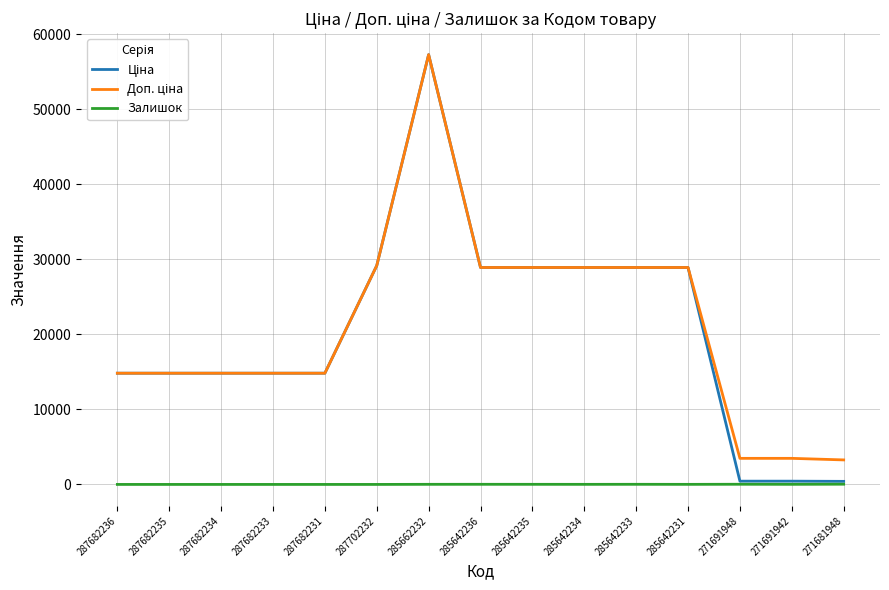

What is the difference between the highest and lowest values at 287682233?

14817.6